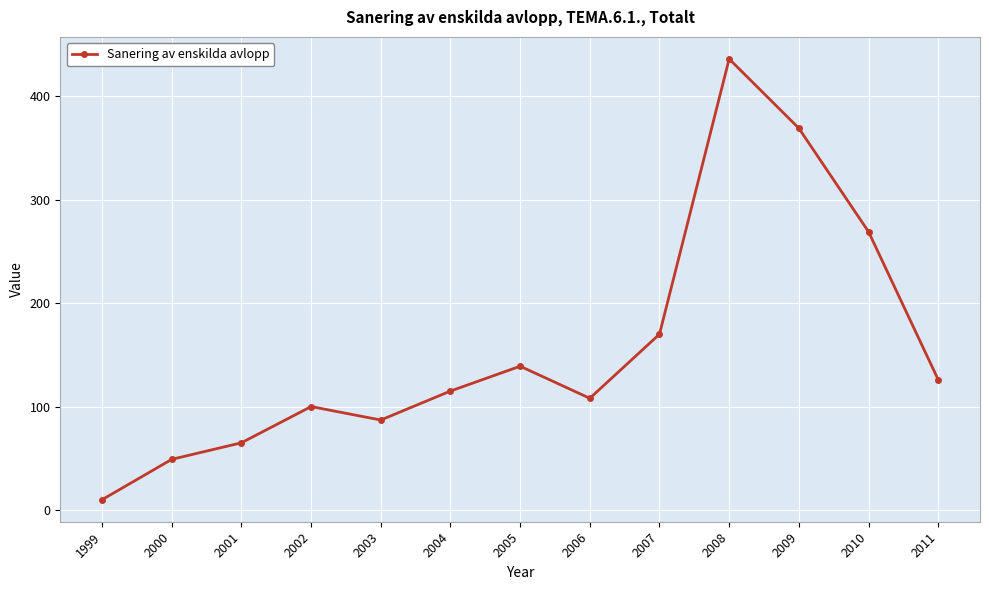

True or false: the data shows 10 at 1999.

True